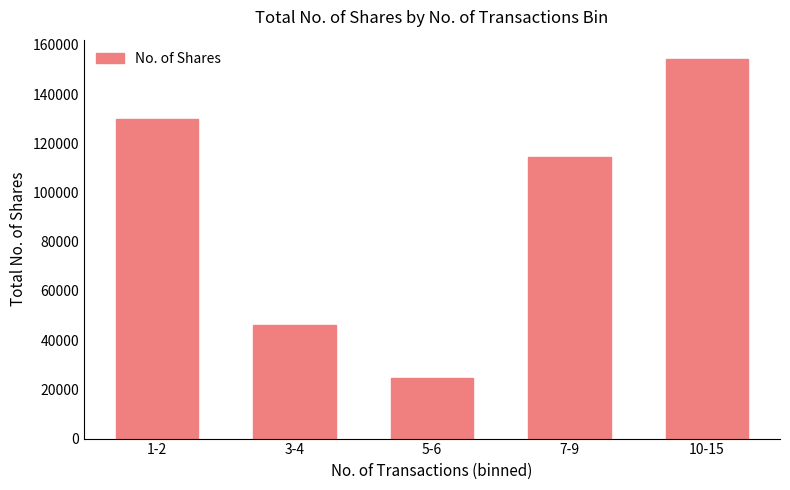

The value at 7-9 is 46948. True or false?

False